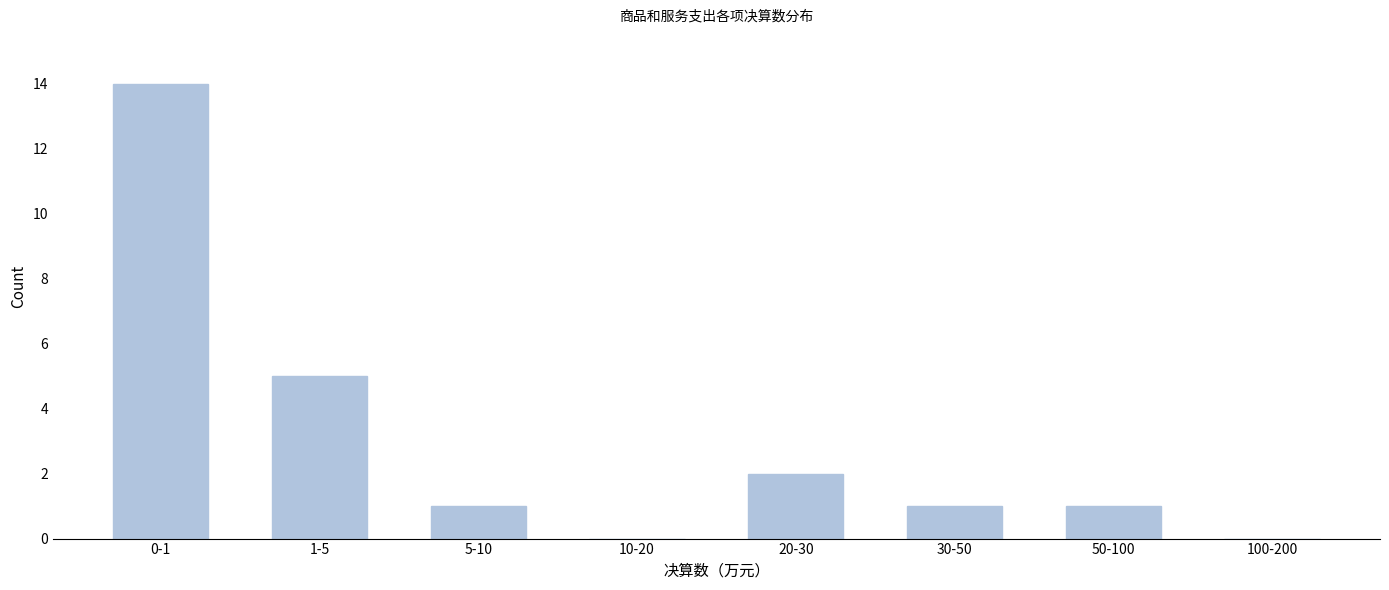

Reading right to left, what are all the values shown in this chart?

100-200=0	50-100=1	30-50=1	20-30=2	10-20=0	5-10=1	1-5=5	0-1=14